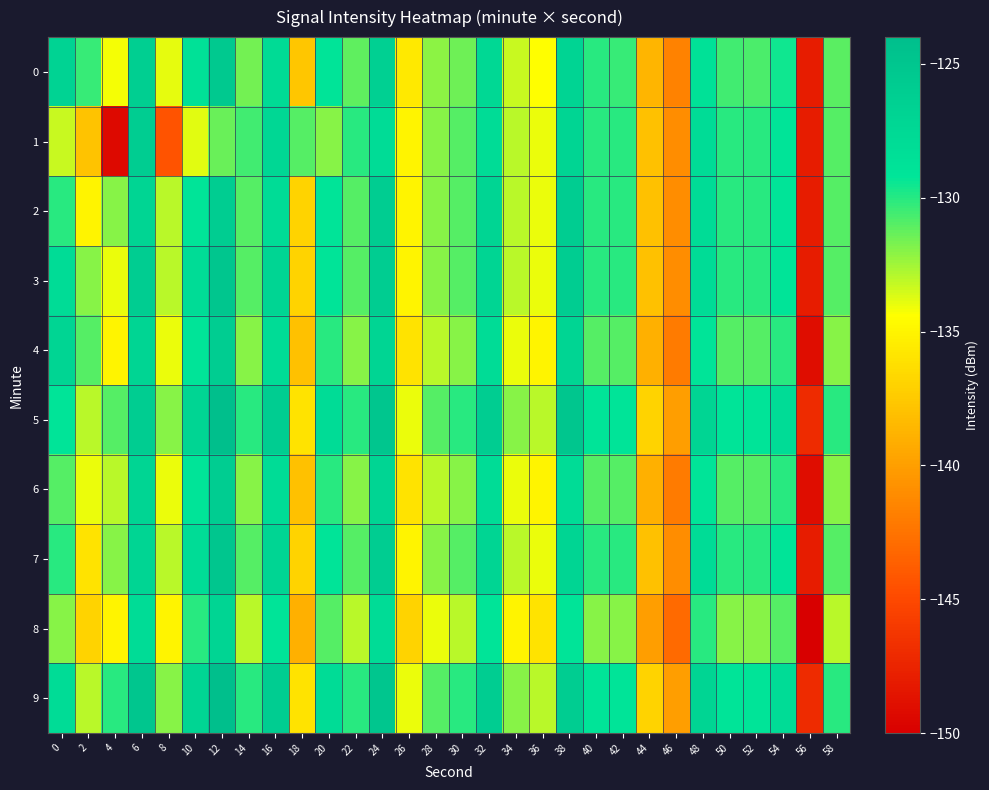

At which category does the chart reach its minimum across all series?

56